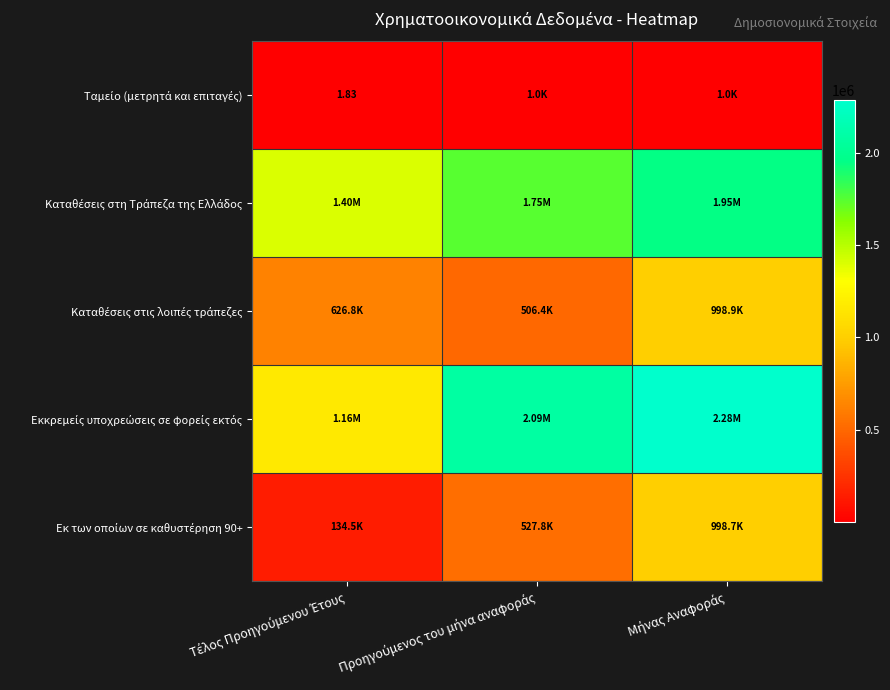

At which label is Εκ των οποίων σε καθυστέρηση 90+ closest to 566593?

Προηγούμενος του μήνα αναφοράς